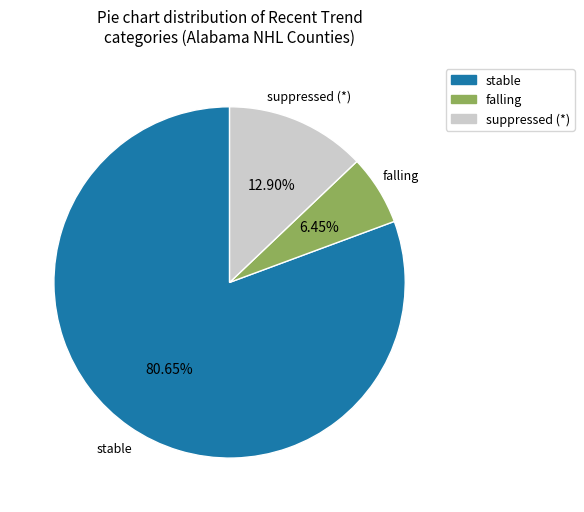

Count the number of slices in the pie.

3